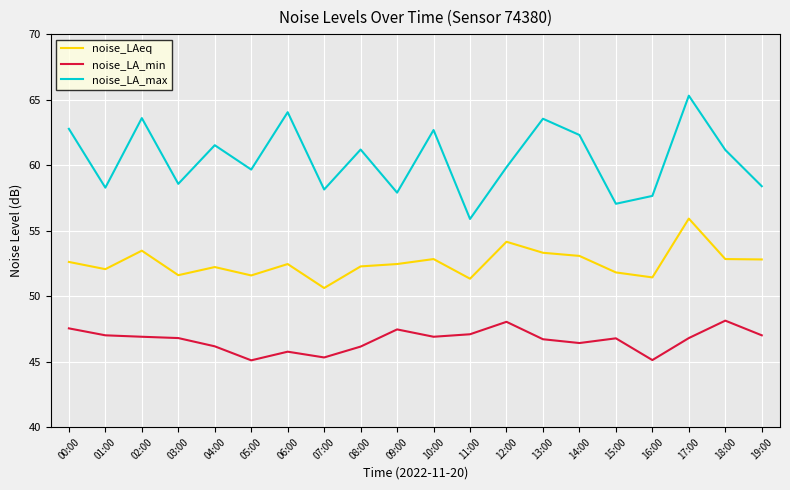

True or false: noise_LA_max and noise_LA_min cross at least once.

False